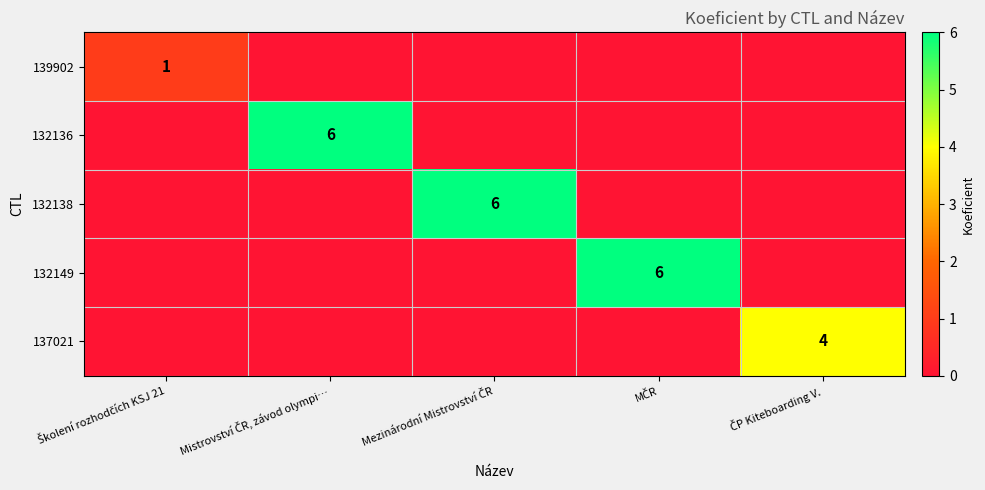

Count the 137021 values in the range 0 to 1.

4